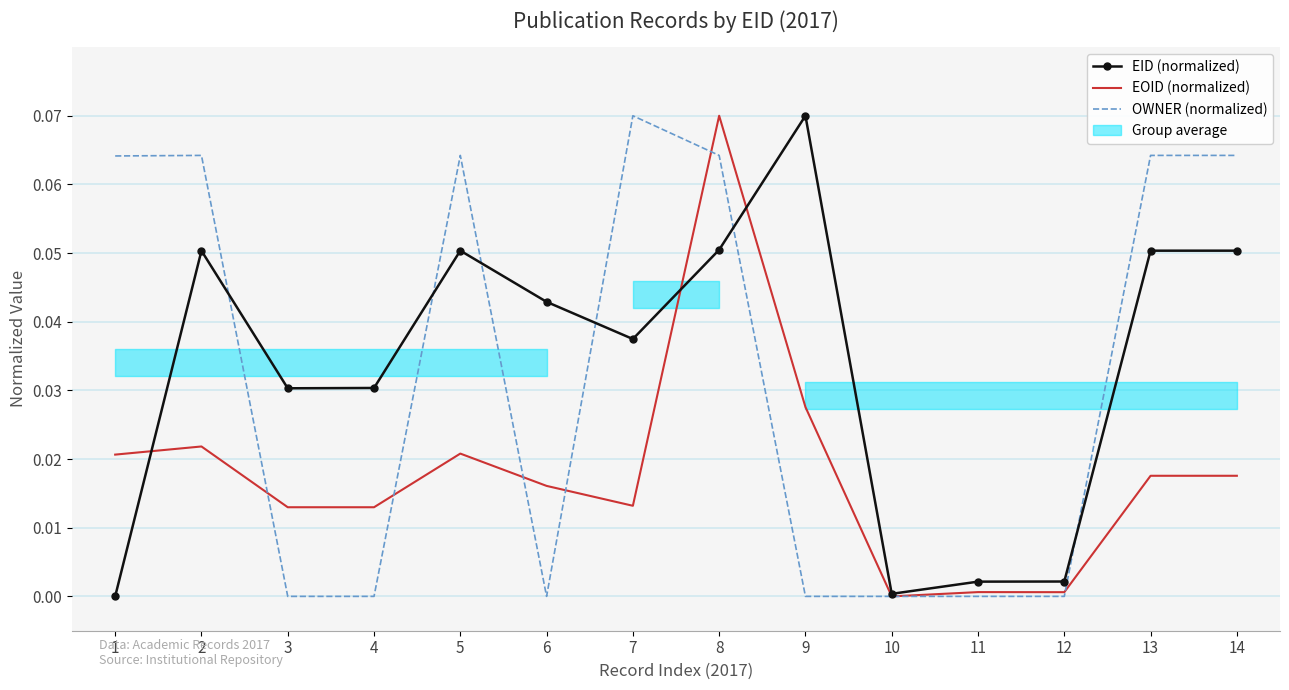

Reading left to right, list all the values displayed in this chart.

EID (normalized): 0.0	0.1	0.0	0.0	0.1	0.0	0.0	0.1	0.1	0.0	0.0	0.0	0.1	0.1
EOID (normalized): 0.0	0.0	0.0	0.0	0.0	0.0	0.0	0.1	0.0	0.0	0.0	0.0	0.0	0.0
OWNER (normalized): 0.1	0.1	0.0	0.0	0.1	0.0	0.1	0.1	0.0	0.0	0.0	0.0	0.1	0.1